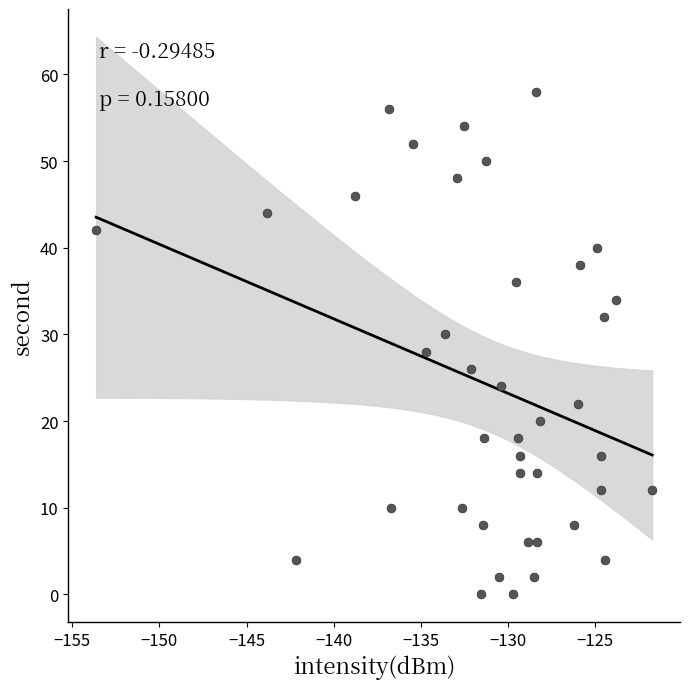

What is the range of Y values (max minus min)?

58